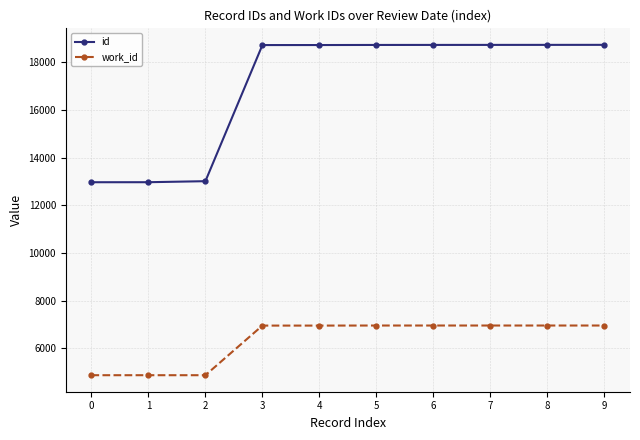

The value of id at 0 is 12968. True or false?

True